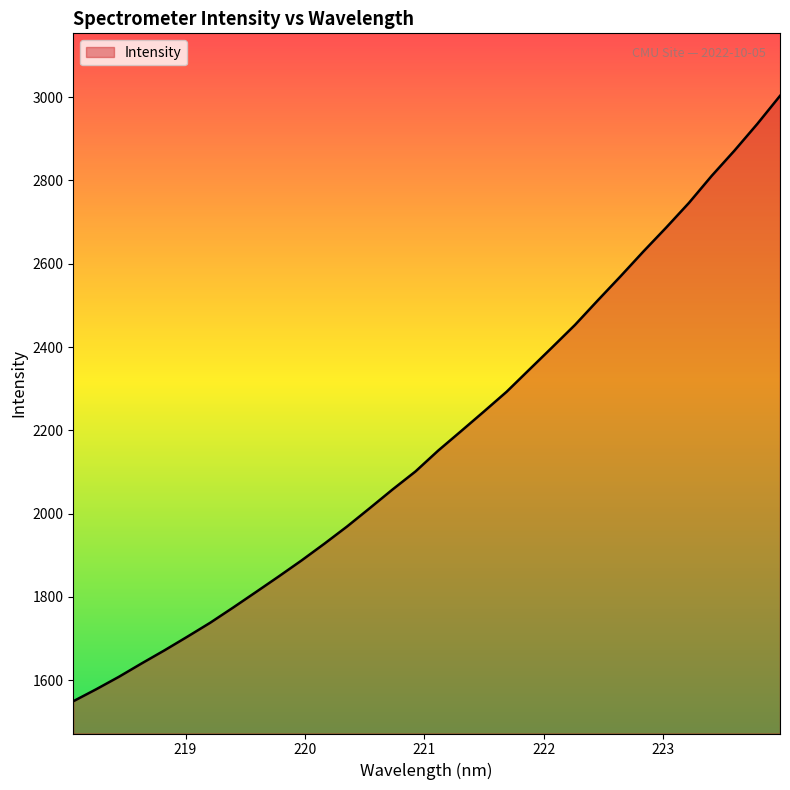

What is the difference between the maximum and minimum values?

1454.2